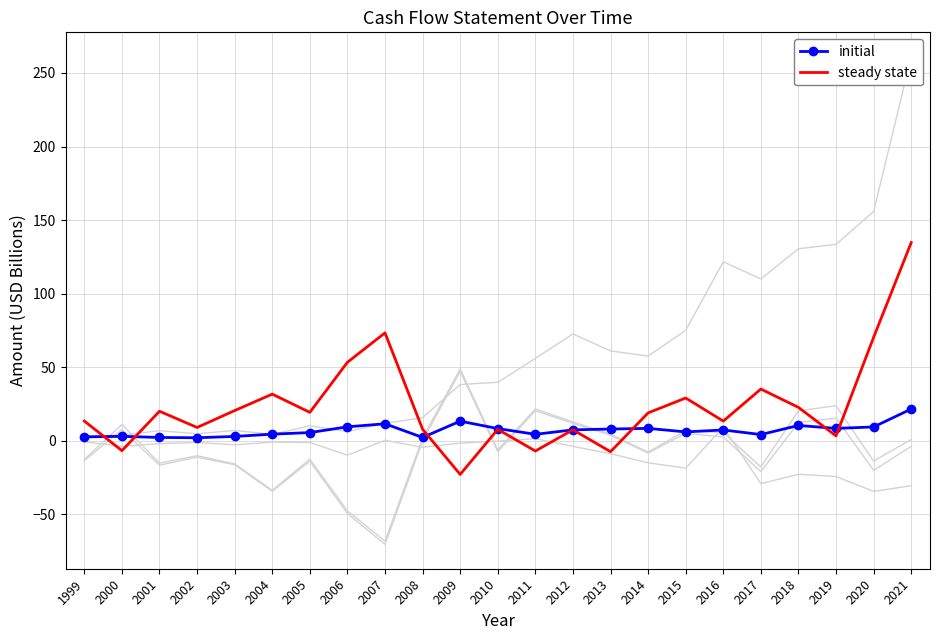

What is the highest value of the Free Cash Flow series?

47.3